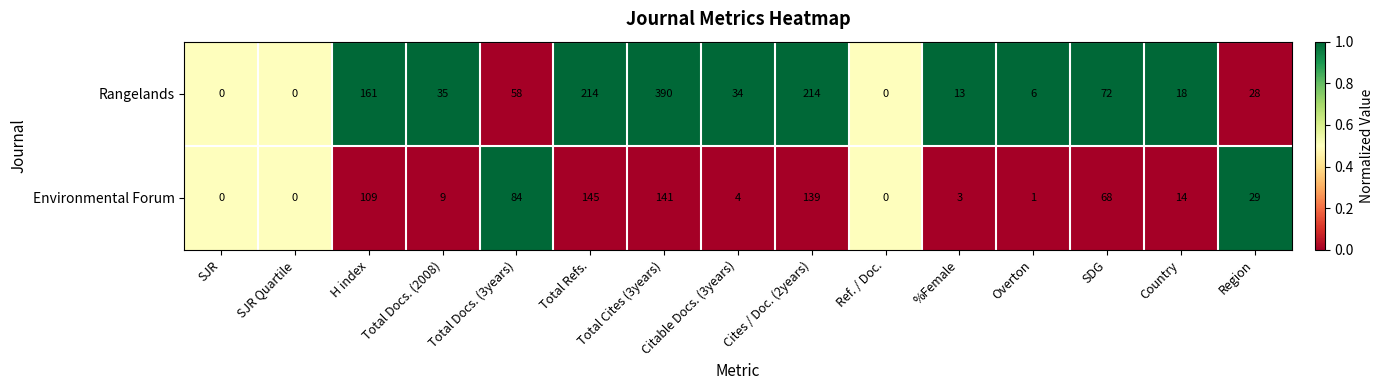

What is the total value across all series at SDG?

140